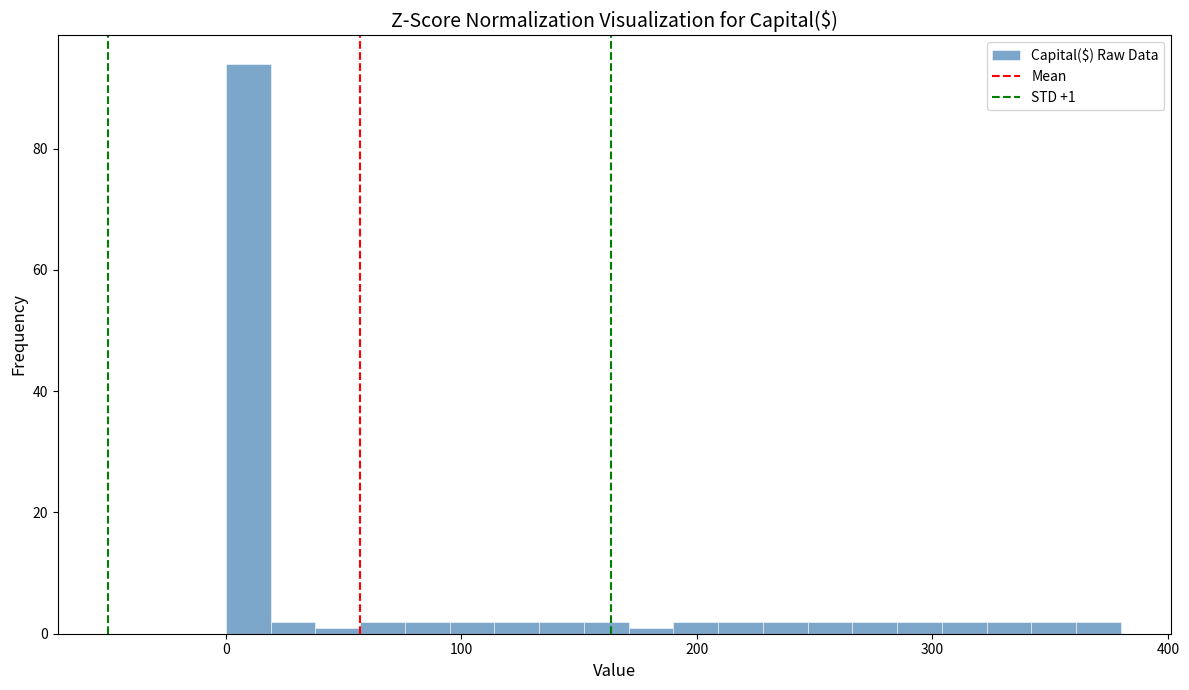

Around what value on the x-axis is the tallest bar? Give the approximate position of its centre, as read against the axis.

10